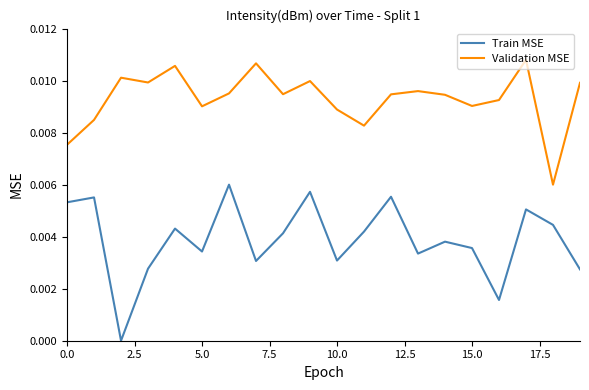

True or false: Train MSE and Validation MSE cross at least once.

False